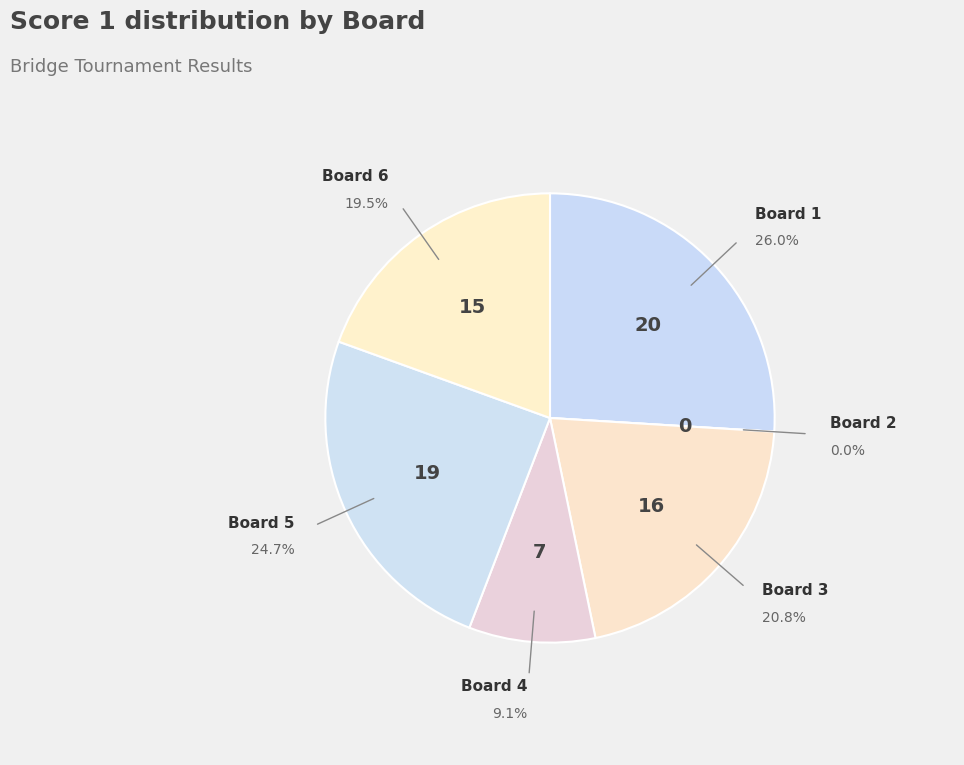

Is Board 2 the majority of the pie?

No